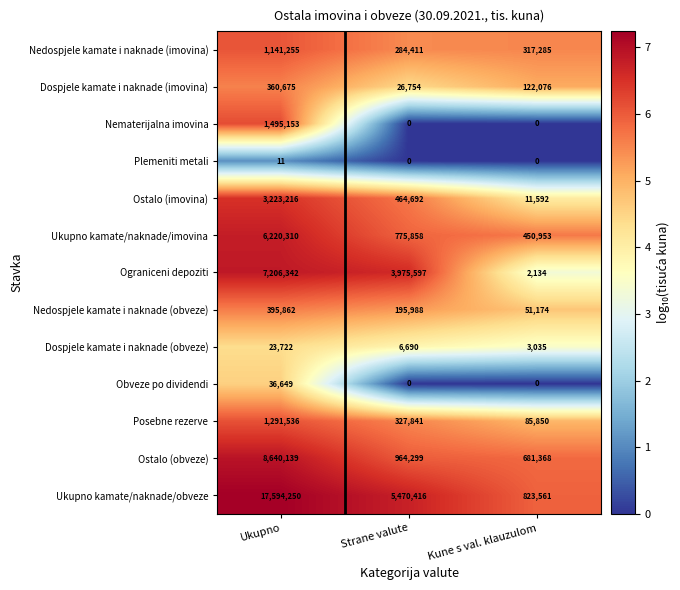

Rank the categories by Ograniceni depoziti value from lowest to highest.

Kune s val. klauzulom, Strane valute, Ukupno